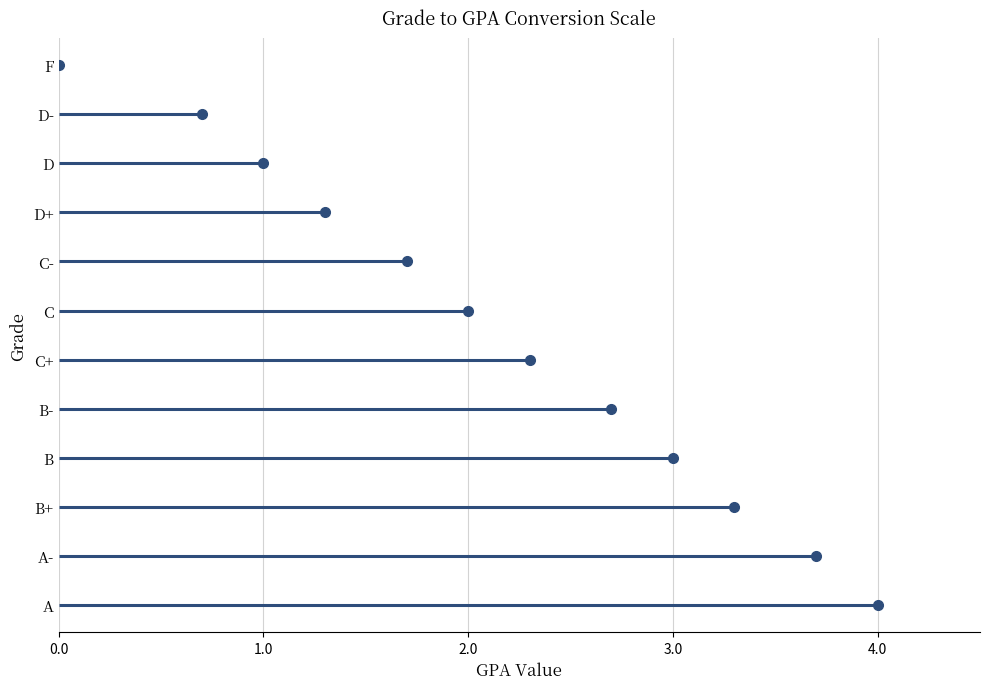

What value does the data have at C-?

1.7